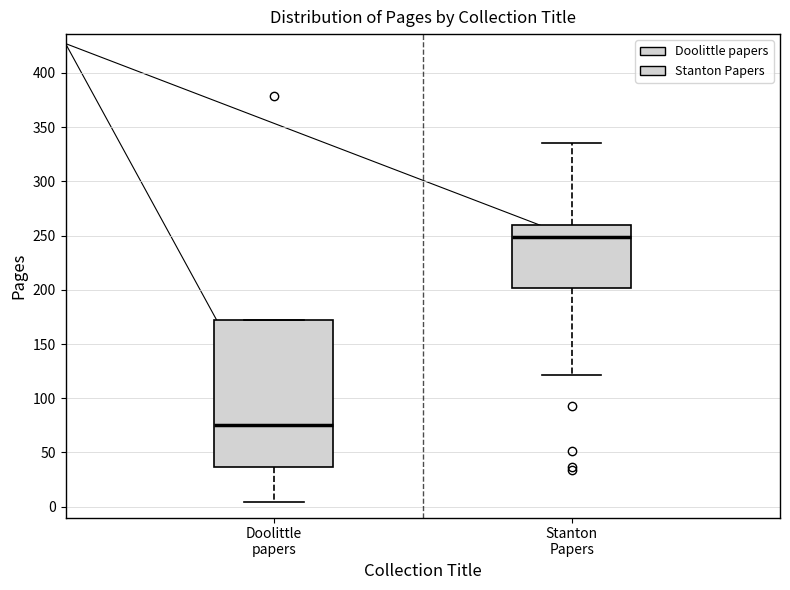

Reading left to right, read every box against the y-axis: the position of its median line, the range the box covers, and the ends of its whiskers. The values are not printed on the chart, so give them approximately, as read against the axis.

Doolittle papers: median 75, box 35 to 170, whiskers 5 to 170
Stanton Papers: median 250, box 200 to 260, whiskers 120 to 335